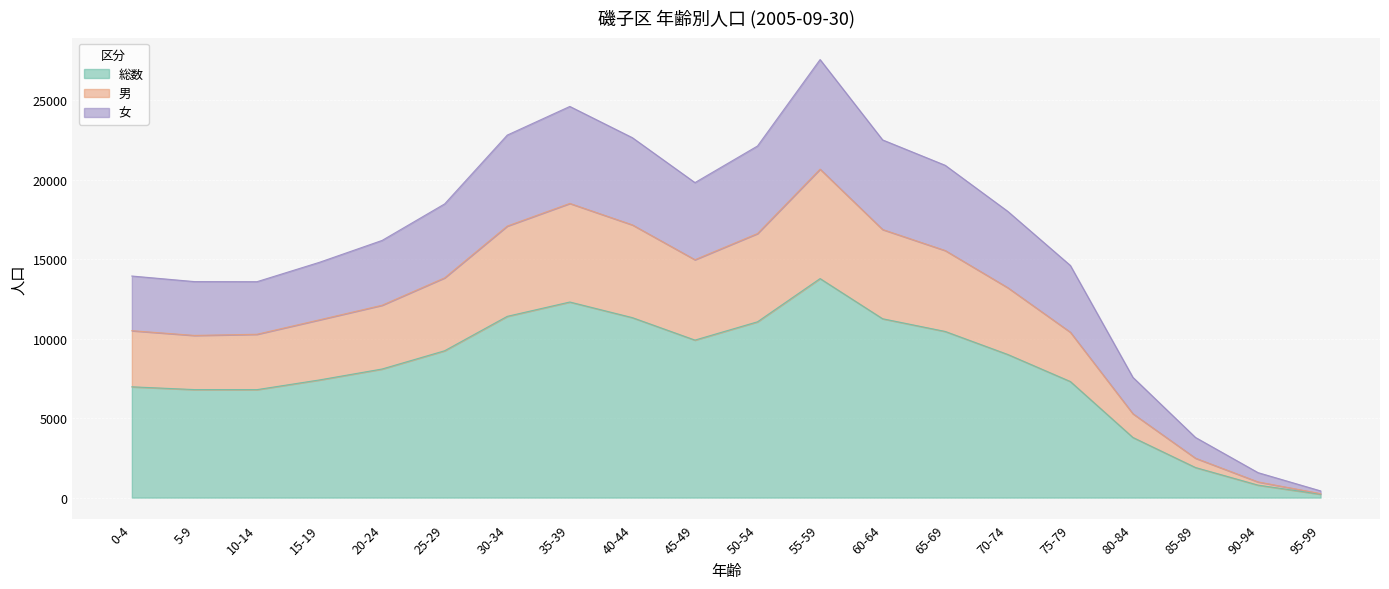

At which label is 男 closest to 10454?

0-4